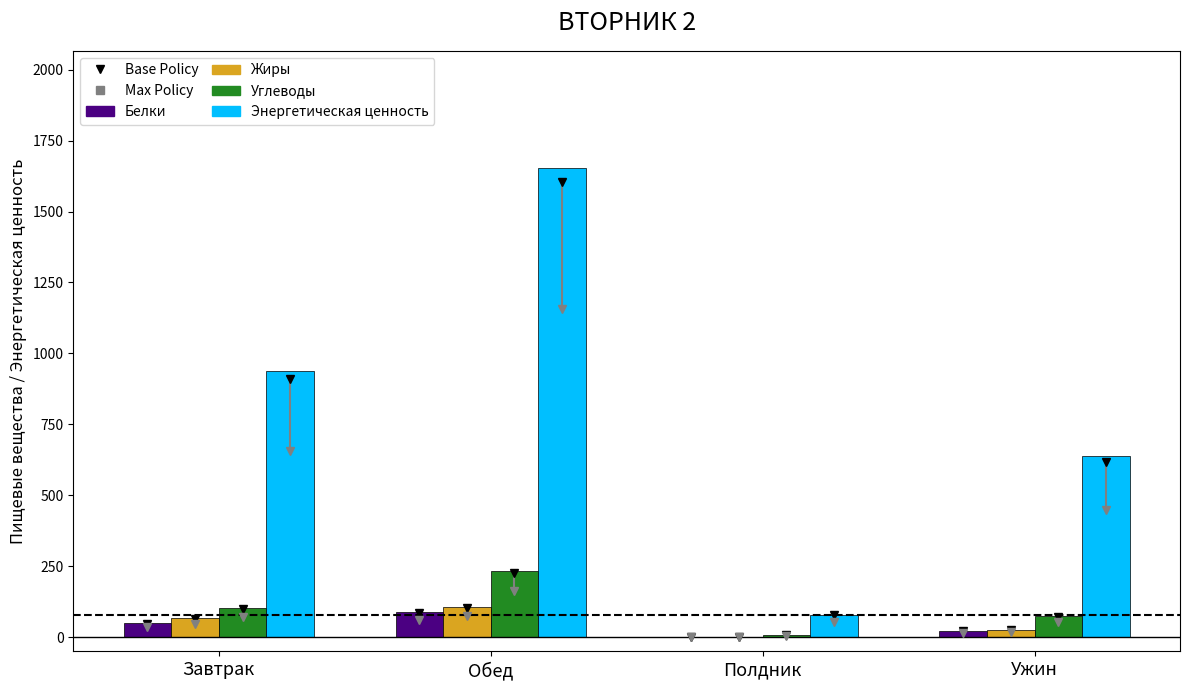

Where is Жиры nearest to the value 53?

Завтрак